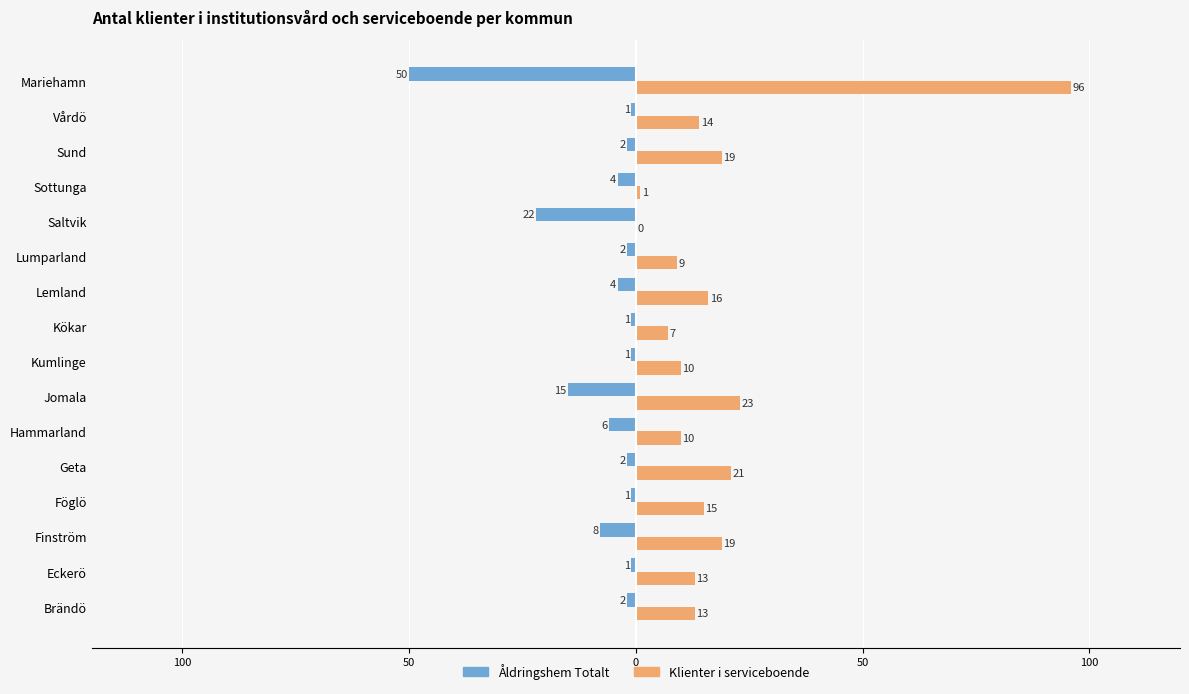

What are all the series names shown in the legend?

Åldringshem Totalt, Klienter i serviceboende